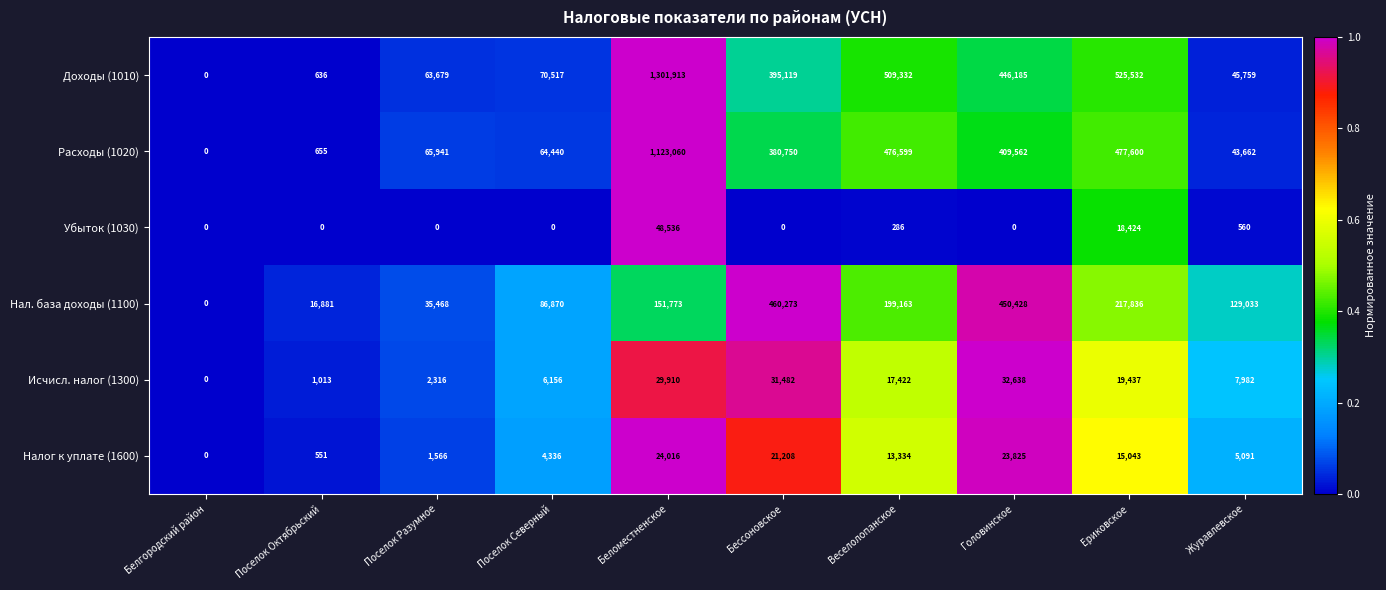

Which series has the widest spread of values?

Доходы (1010)